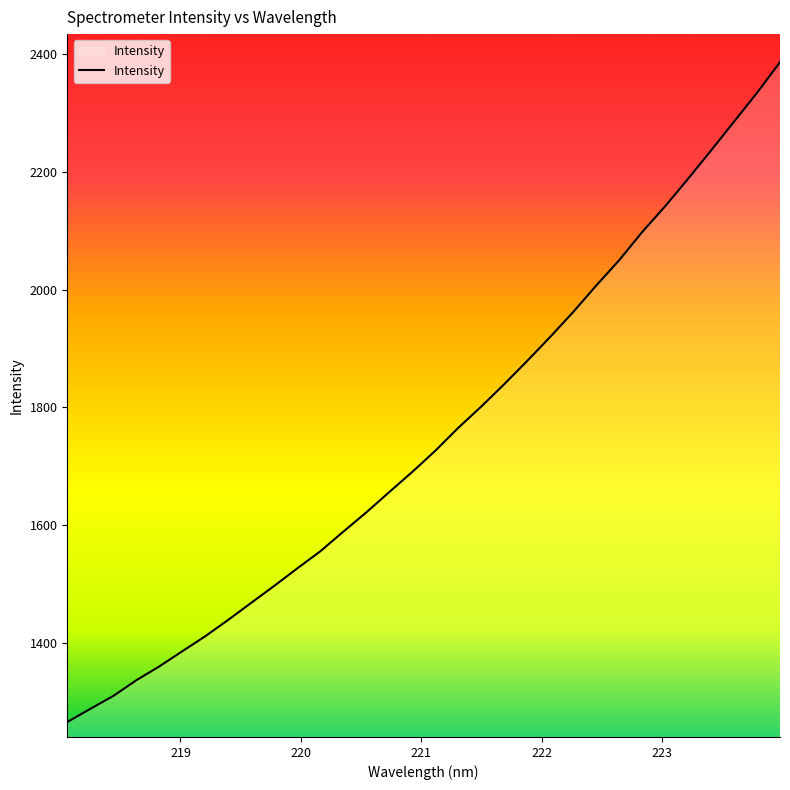

What is the difference between the maximum and minimum values?

1119.8